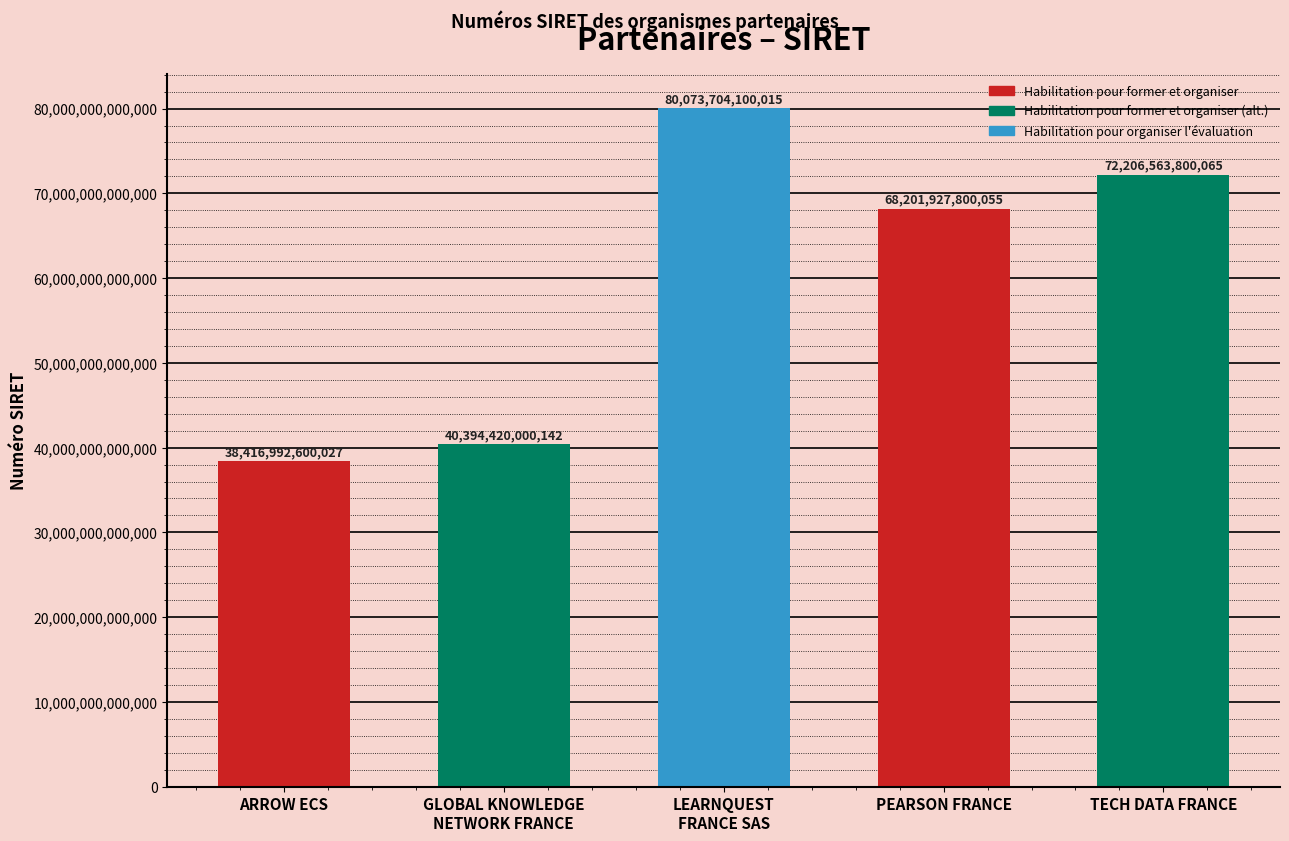

The value at ARROW ECS is 19163523798319. True or false?

False